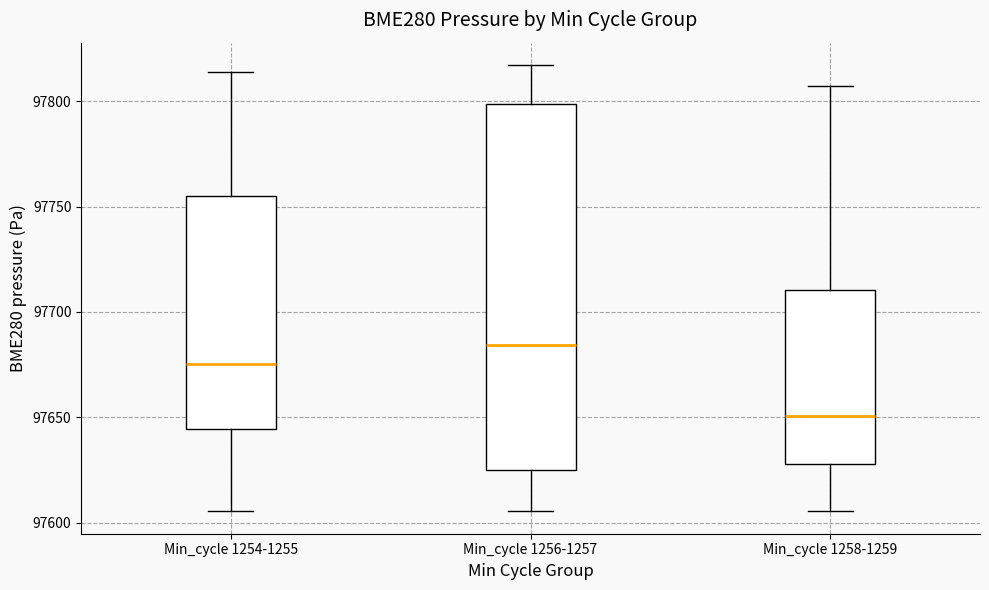

Which box has the highest median line?

Min_cycle 1256-1257